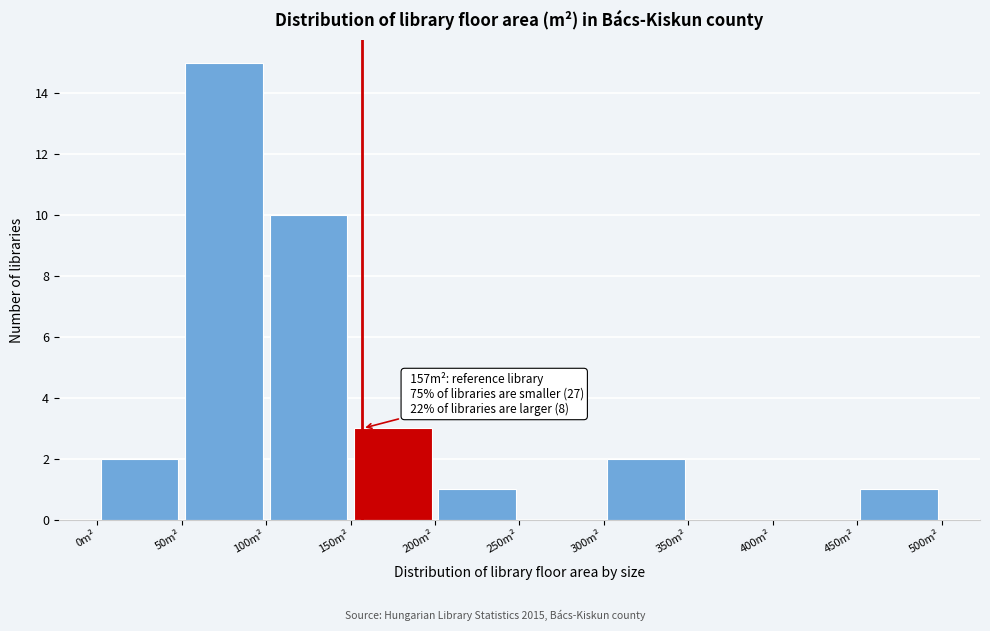

Which range on the x-axis has the tallest bar?

50 to 100